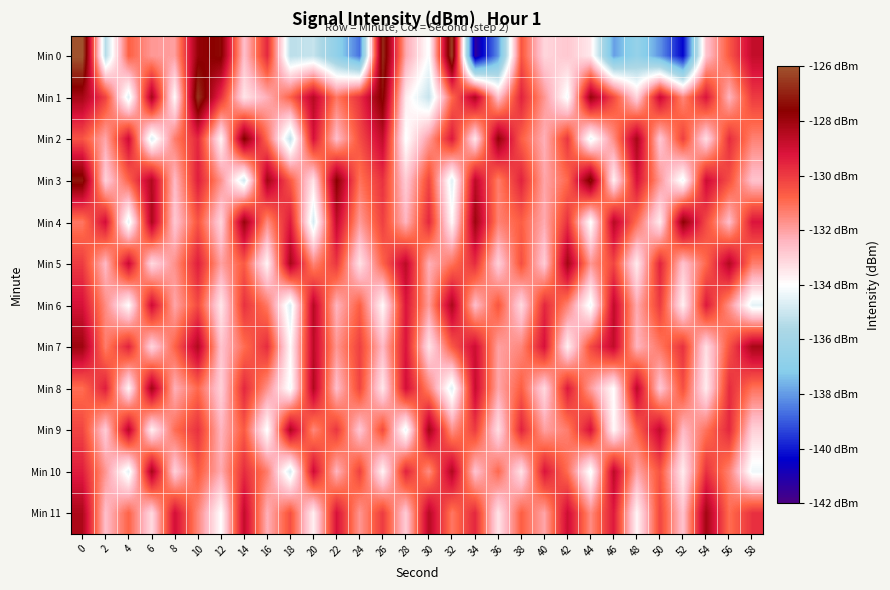

What is the minimum value shown in the chart?

-141.4